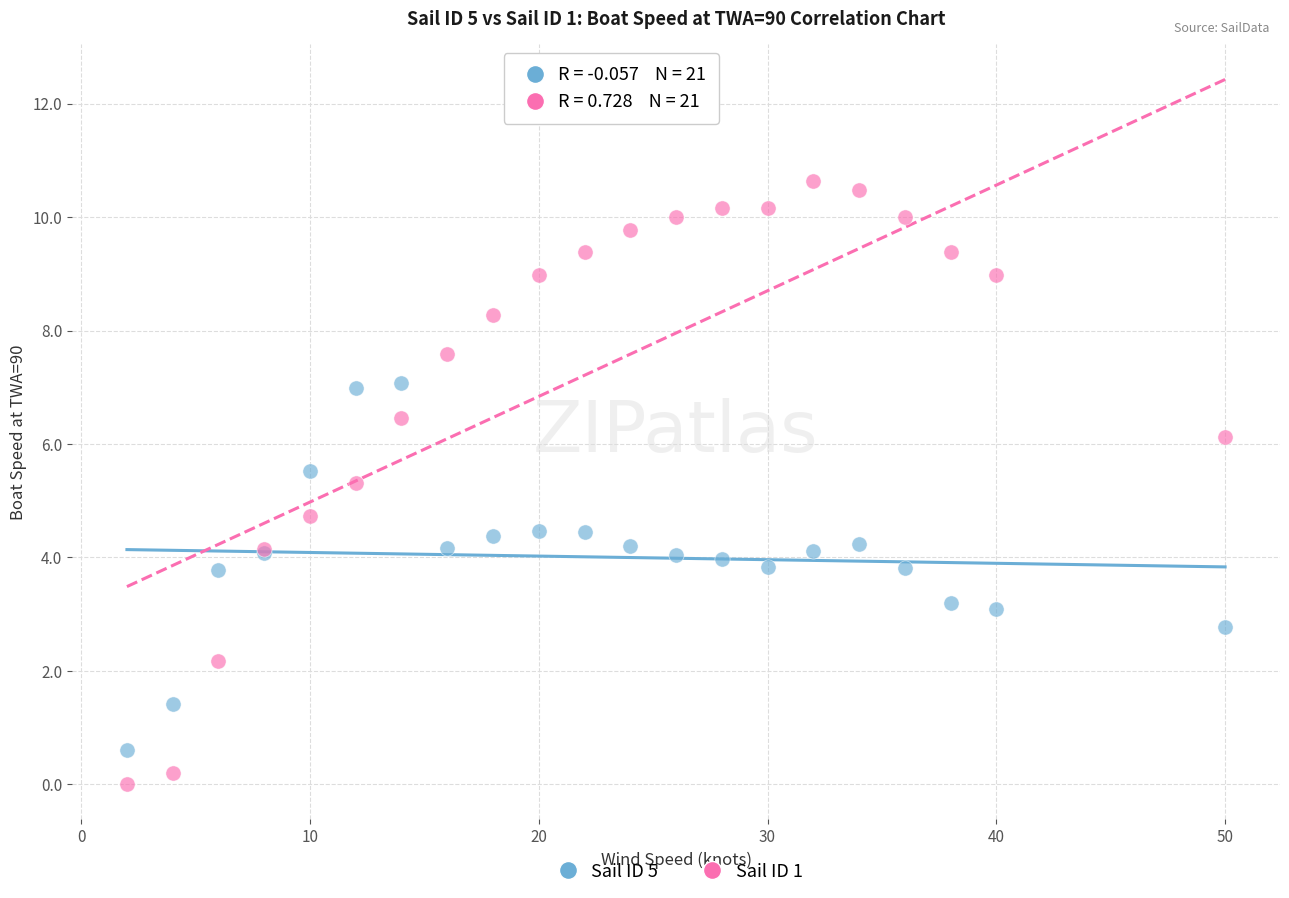

Which series contains the lowest Y value?

Sail ID 1